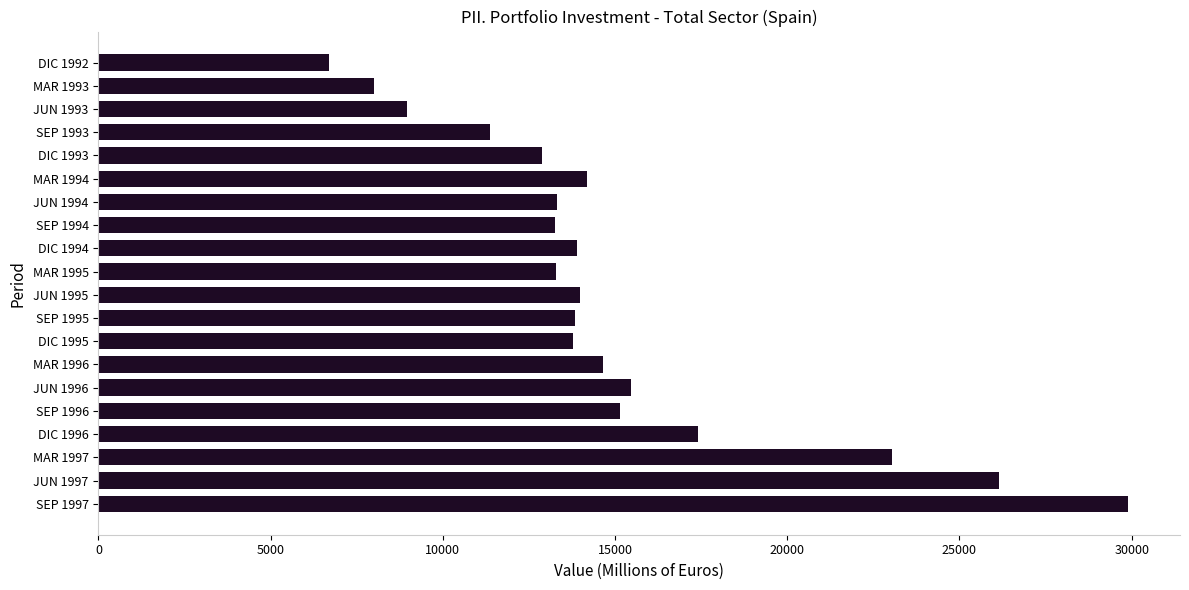

Are the bars horizontal?

Yes